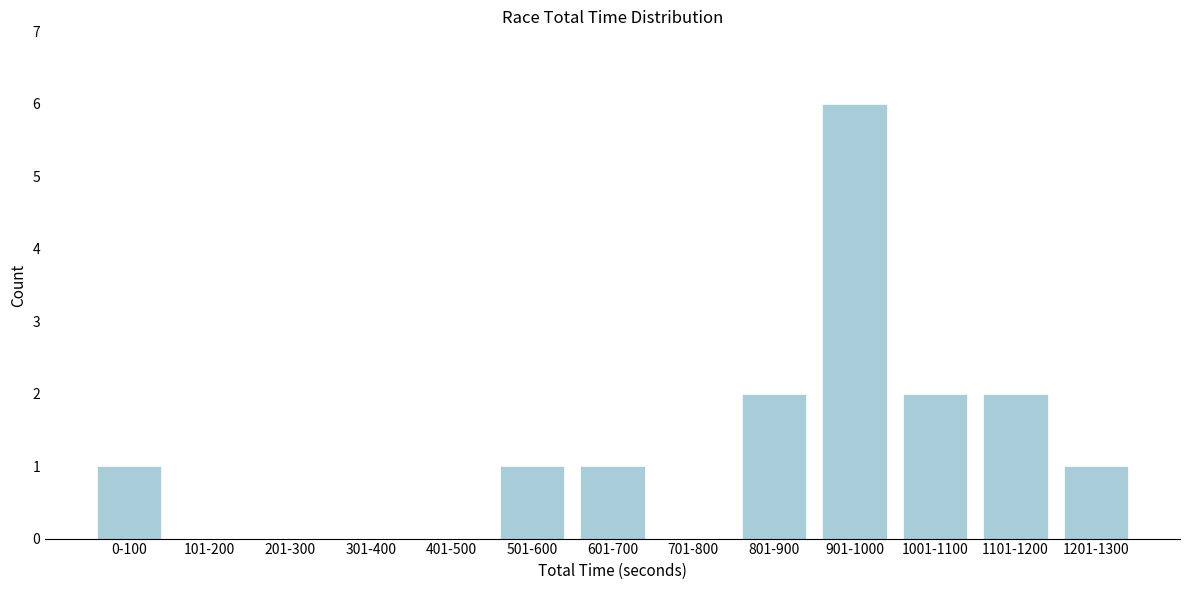

Reading left to right, what are all the values shown in this chart?

0-100=1	101-200=0	201-300=0	301-400=0	401-500=0	501-600=1	601-700=1	701-800=0	801-900=2	901-1000=6	1001-1100=2	1101-1200=2	1201-1300=1